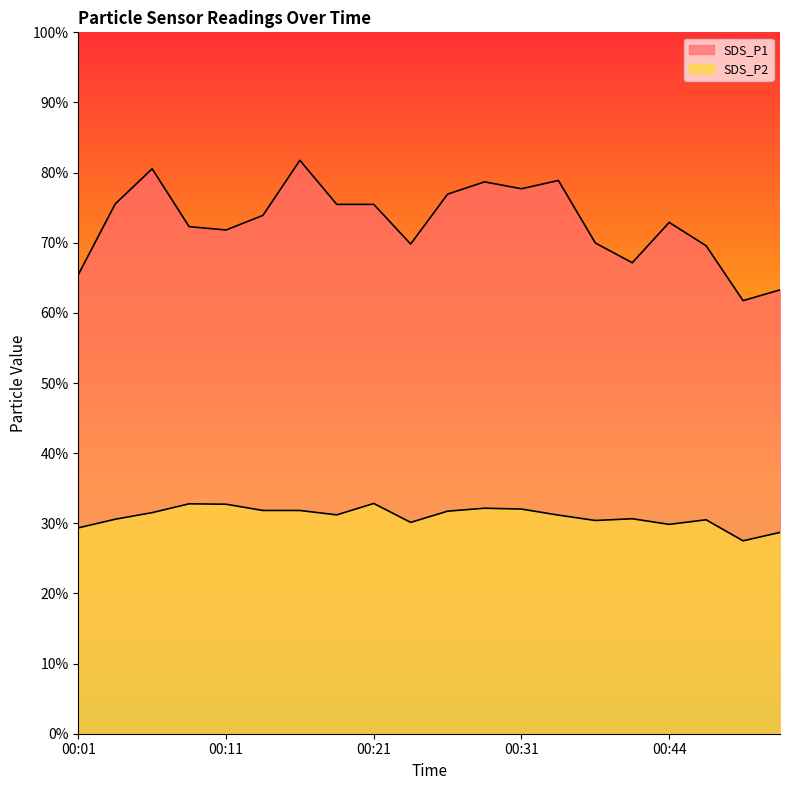

Is the value of SDS_P1 at 00:08 greater than the value of SDS_P2 at 00:23?

Yes